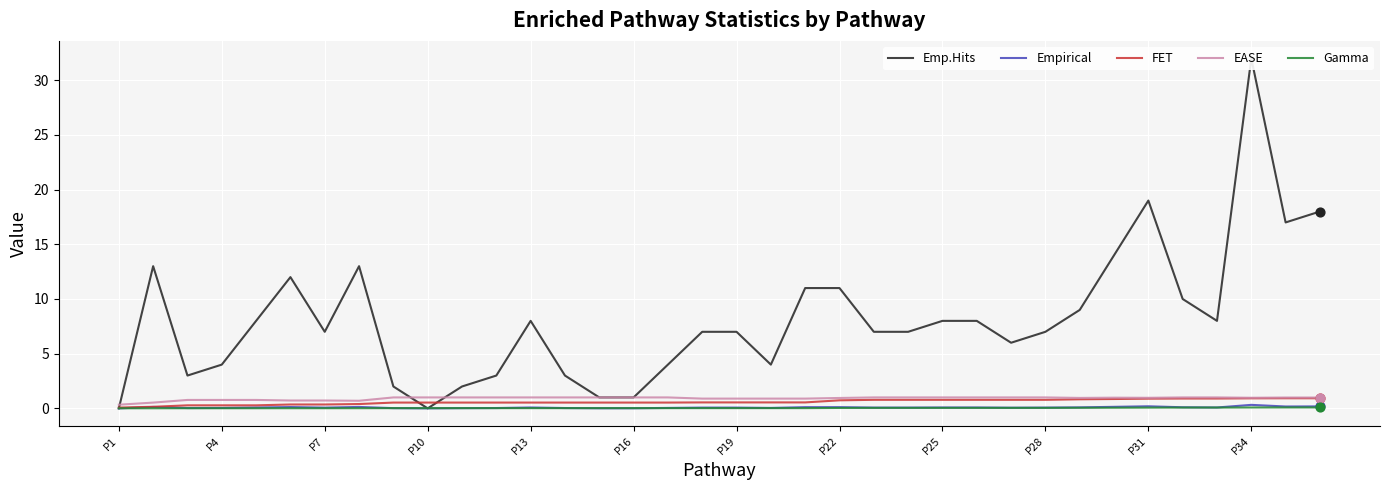

At how many categories does at least one series exceed 2?

30